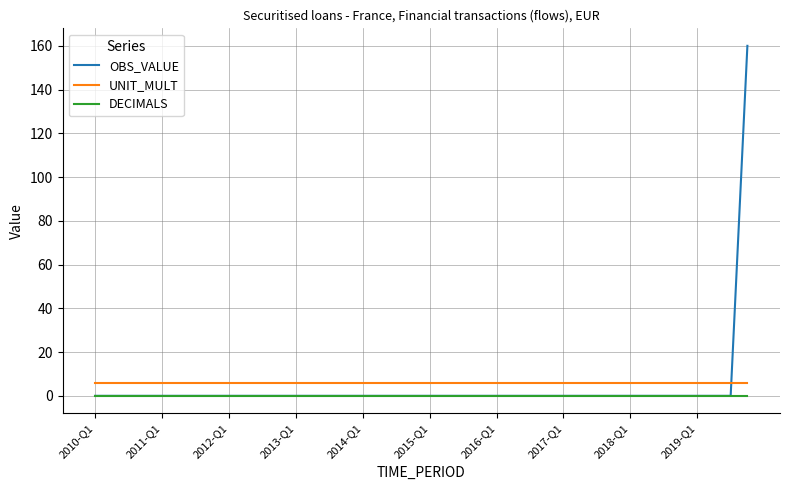

What is the greatest value displayed?

160